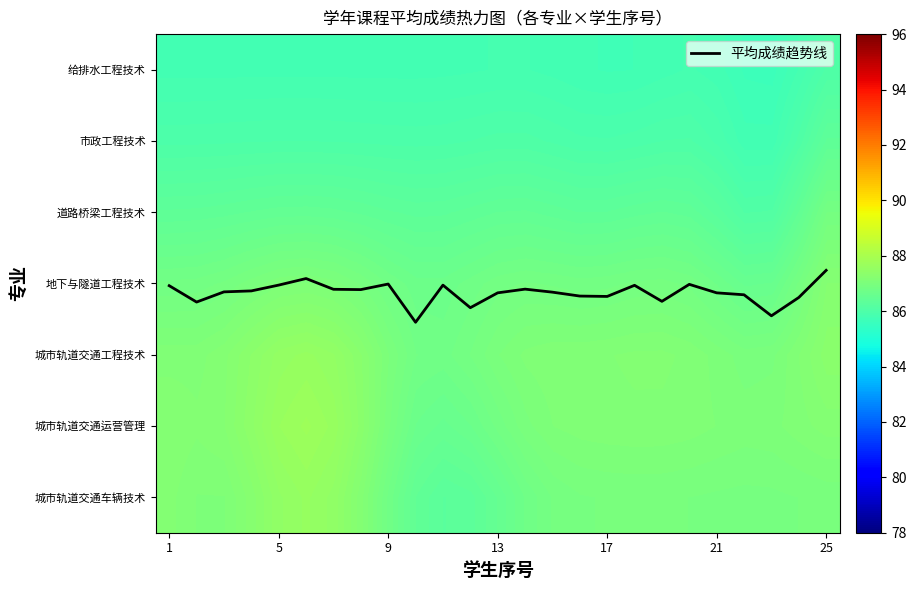

How many values in the 市政工程技术 series exceed 86?

14